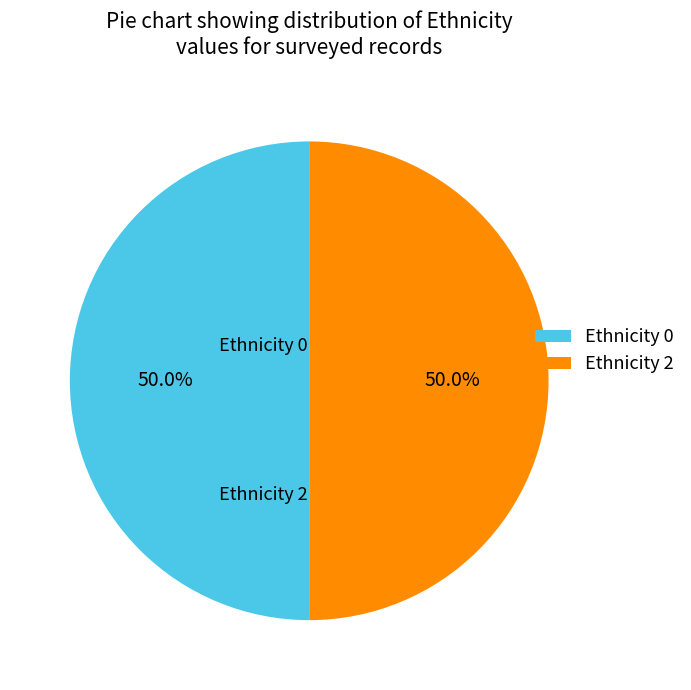

What is the total percentage of Ethnicity 0 and Ethnicity 2?

100.0%